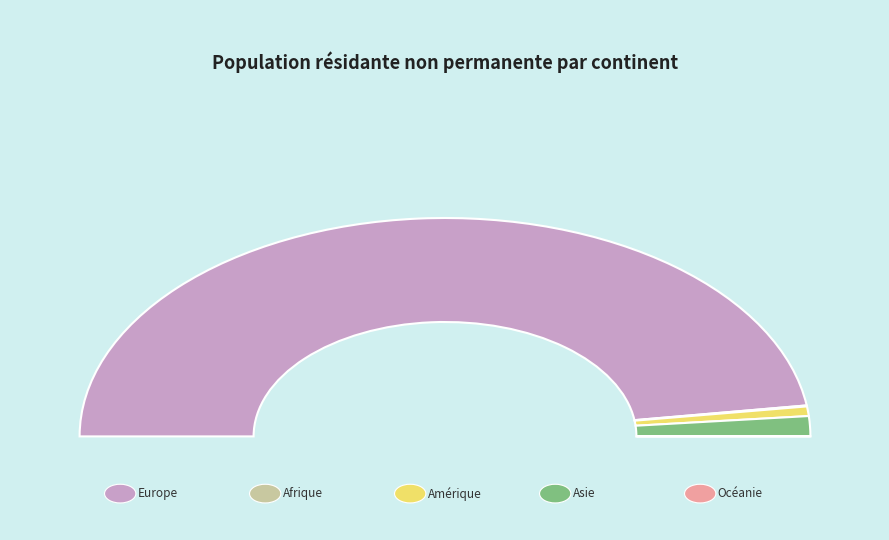

What portion of the pie excludes Amérique?

98.6%